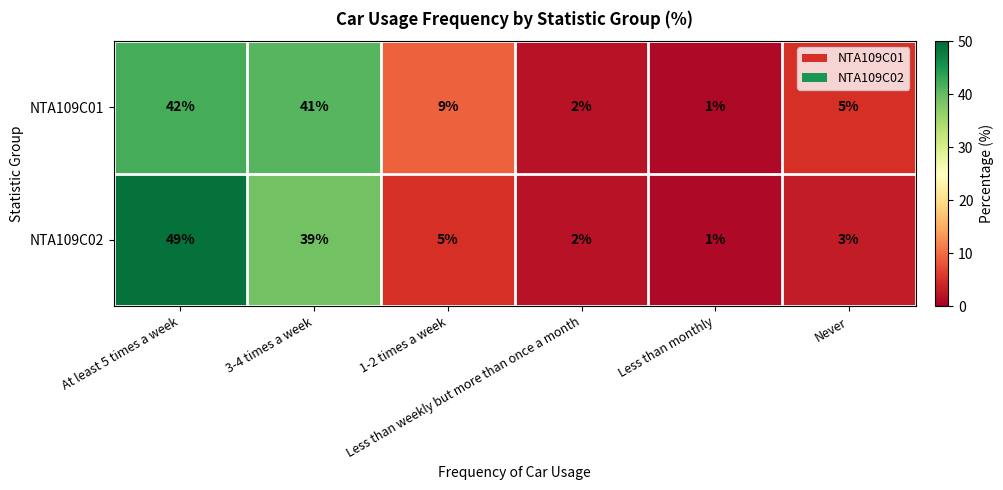

What is the difference between the maximum and minimum values in the NTA109C01 series?

41